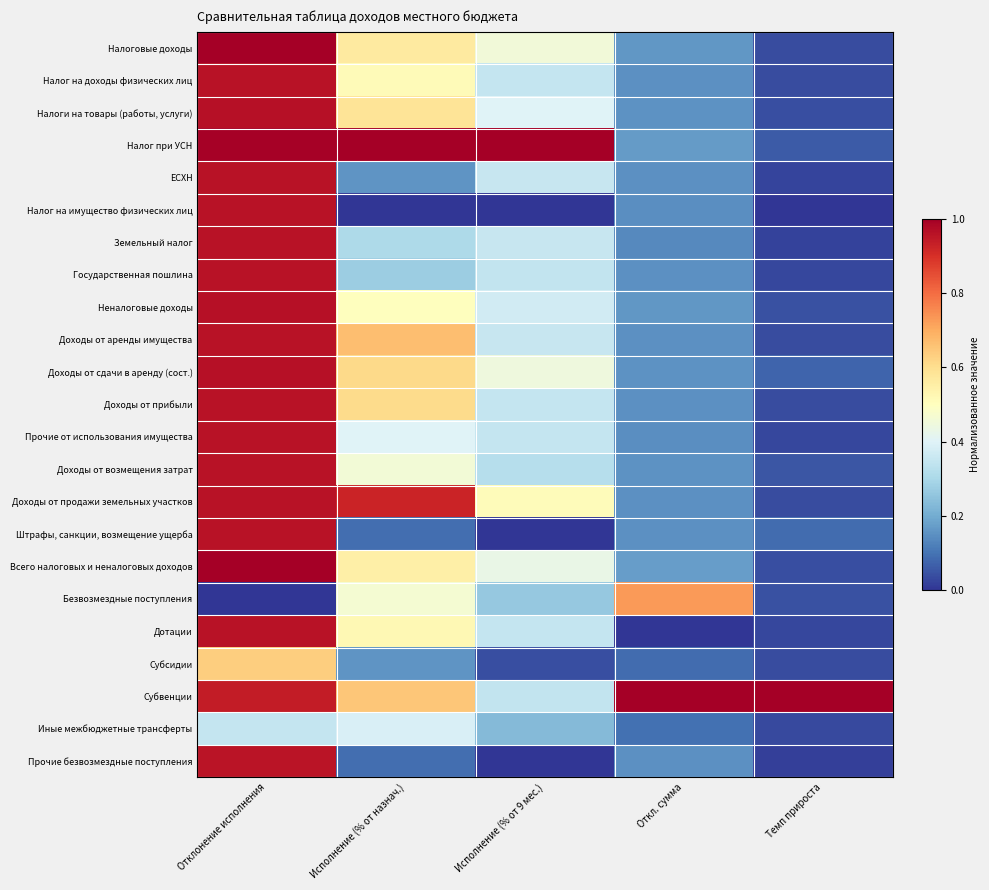

At Исполнение (% от 9 мес.), list the series in order from largest to smallest.

Налог при УСН, Доходы от продажи земельных участков, Налоговые доходы, Доходы от сдачи в аренду (сост.), Всего налоговых и неналоговых доходов, Налоги на товары (работы, услуги), Неналоговые доходы, ЕСХН, Доходы от аренды имущества, Земельный налог, Налог на доходы физических лиц, Доходы от прибыли, Прочие от использования имущества, Дотации, Государственная пошлина, Субвенции, Доходы от возмещения затрат, Безвозмездные поступления, Иные межбюджетные трансферты, Субсидии, Налог на имущество физических лиц, Штрафы, санкции, возмещение ущерба, Прочие безвозмездные поступления